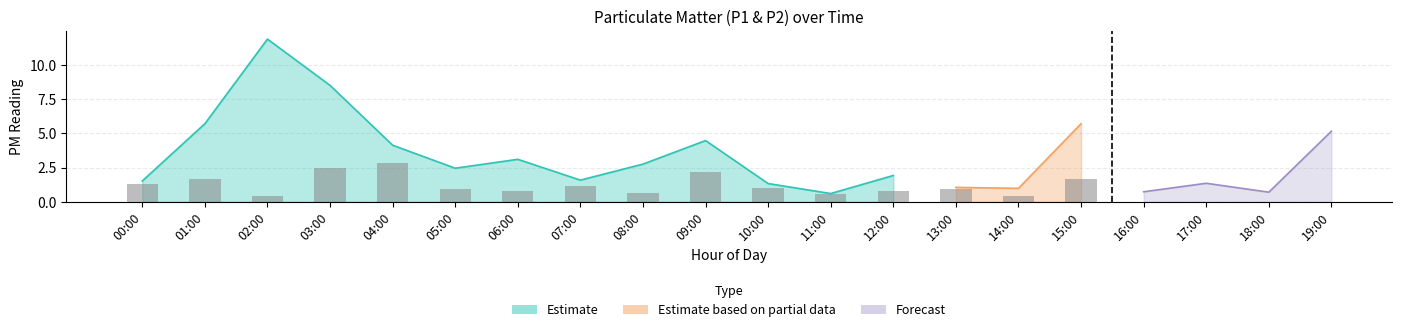

What is the ratio of the value at 10:00 to the value at 01:00?

0.6